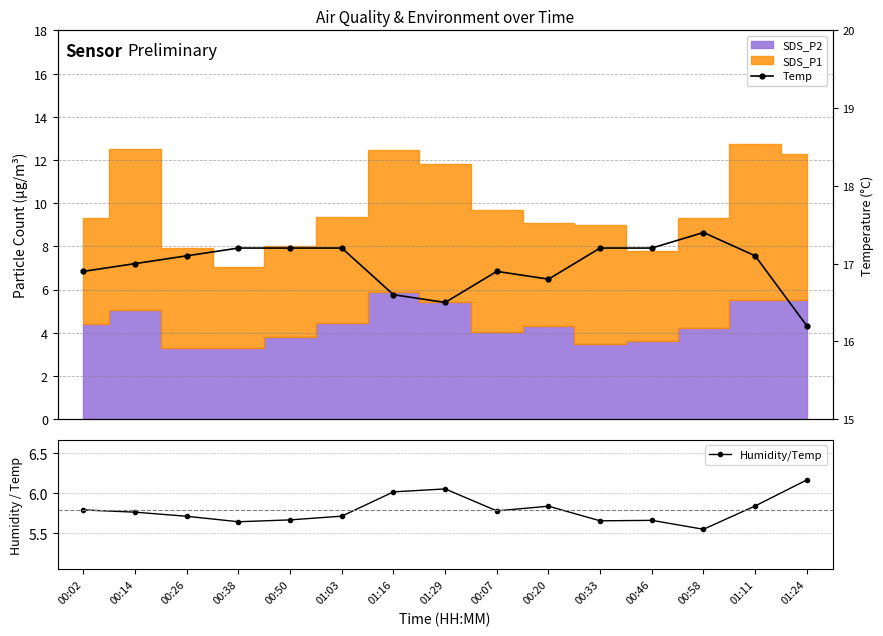

Which category has the highest value in the Temp series?

00:58